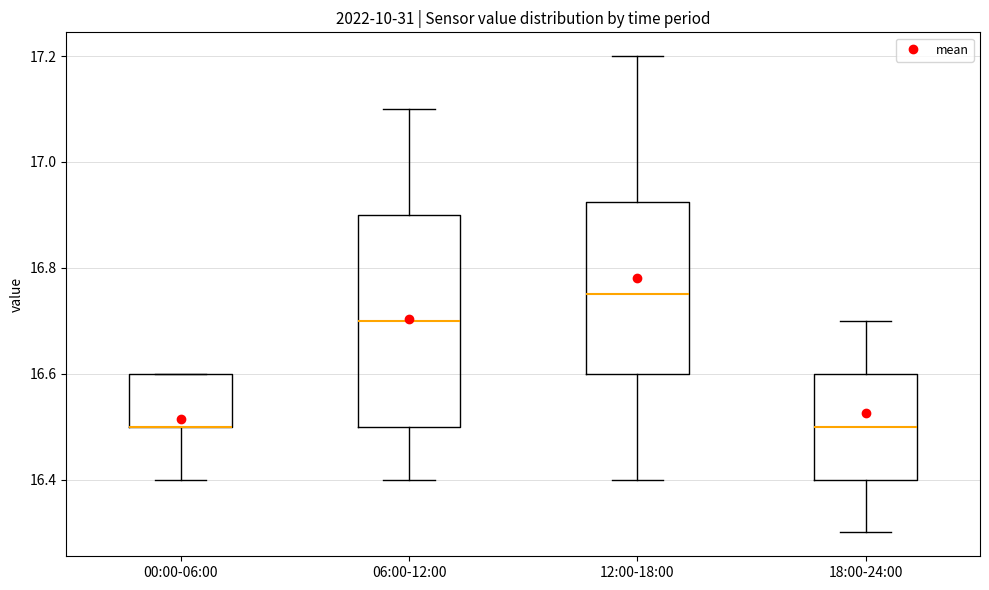

Where does the median line of the box for 18:00-24:00 sit on the y-axis? The values are not printed on the chart, so give them approximately, as read against the axis.

16.50